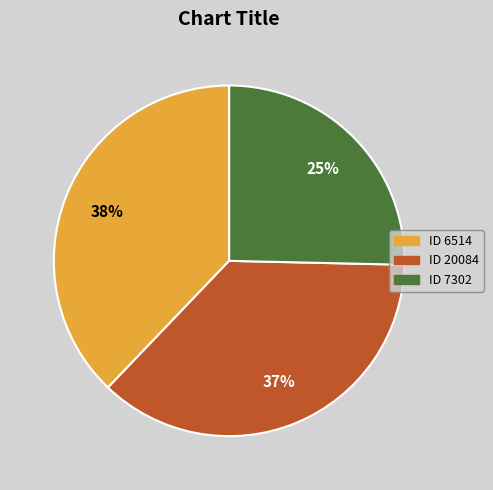

To the nearest percent, what is the average slice percentage?

33%